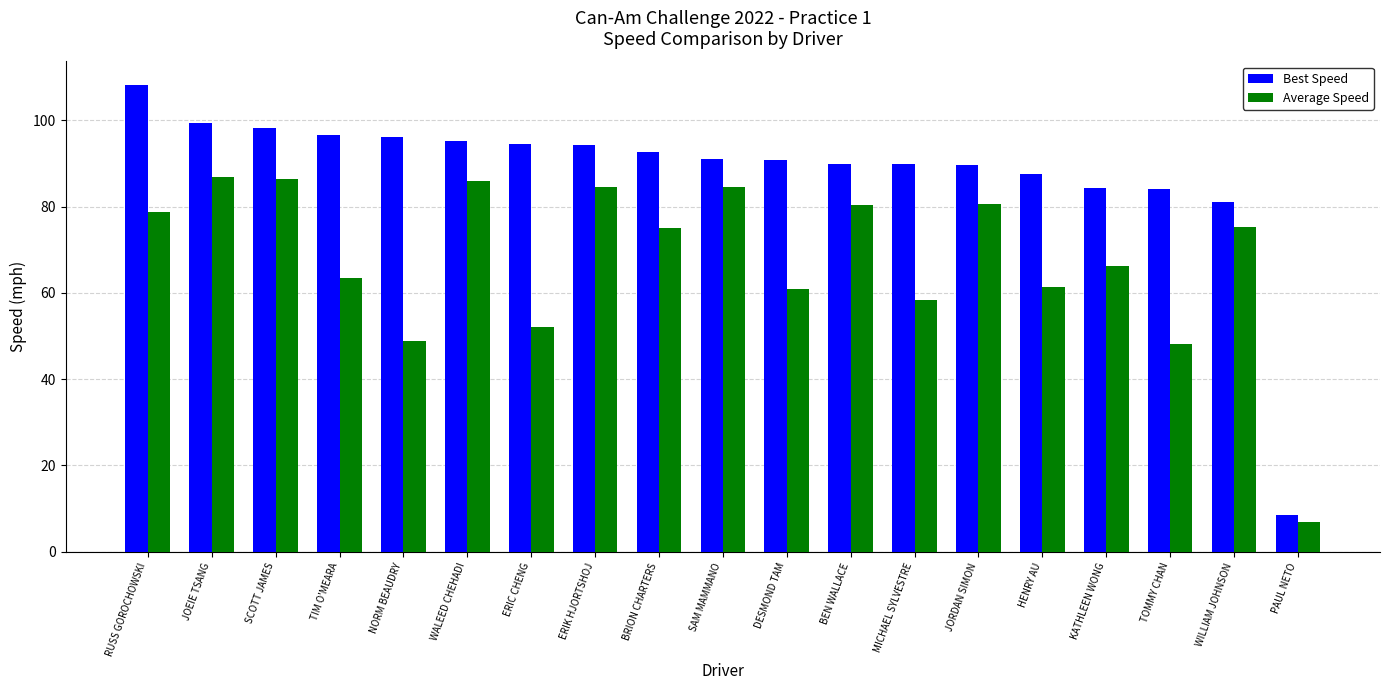

The Average Speed series shows 6.9 at PAUL NETO. True or false?

True